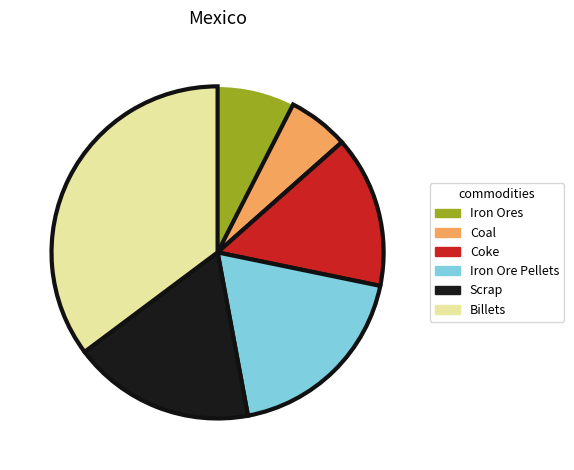

Approximately how many times larger is the value at Coal compared to Scrap?

0.3